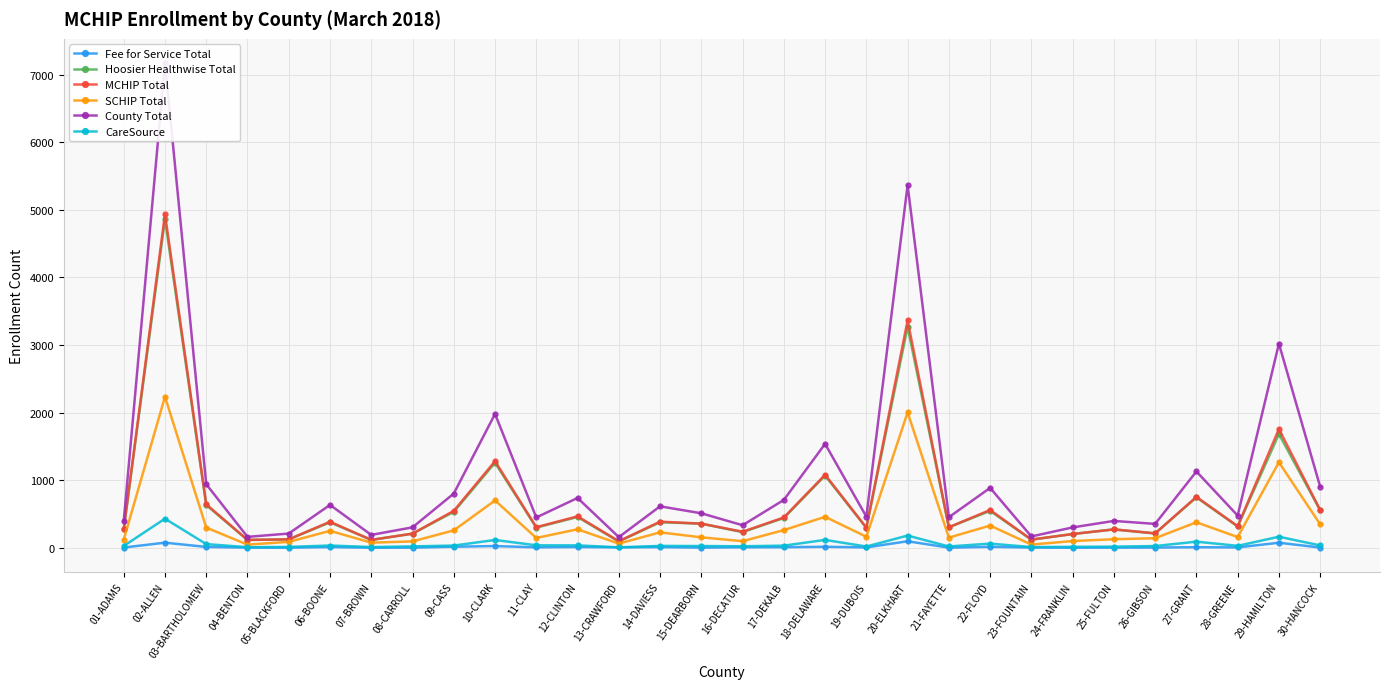

Reading left to right, extract all data points from this chart.

Fee for Service Total: 2	74	11	1	0	9	0	1	14	24	5	10	5	8	1	6	7	13	4	95	0	13	2	0	1	2	7	4	73	2
Hoosier Healthwise Total: 271	4865	631	114	123	375	115	207	531	1257	298	454	91	377	355	230	440	1067	293	3269	302	545	118	202	270	210	745	314	1683	554
MCHIP Total: 273	4939	642	115	123	384	115	208	545	1281	303	464	96	385	356	236	447	1080	297	3364	302	558	120	202	271	212	752	318	1756	556
SCHIP Total: 118	2235	297	45	86	249	74	93	256	699	144	272	60	227	153	96	260	457	162	2003	149	327	46	98	125	140	376	157	1264	346
County Total: 391	7174	939	160	209	633	189	301	801	1980	447	736	156	612	509	332	707	1537	459	5367	451	885	166	300	396	352	1128	475	3020	902
CareSource: 25	429	53	7	11	32	9	19	31	114	35	34	5	26	24	21	30	115	17	179	18	60	9	12	15	24	89	27	162	33